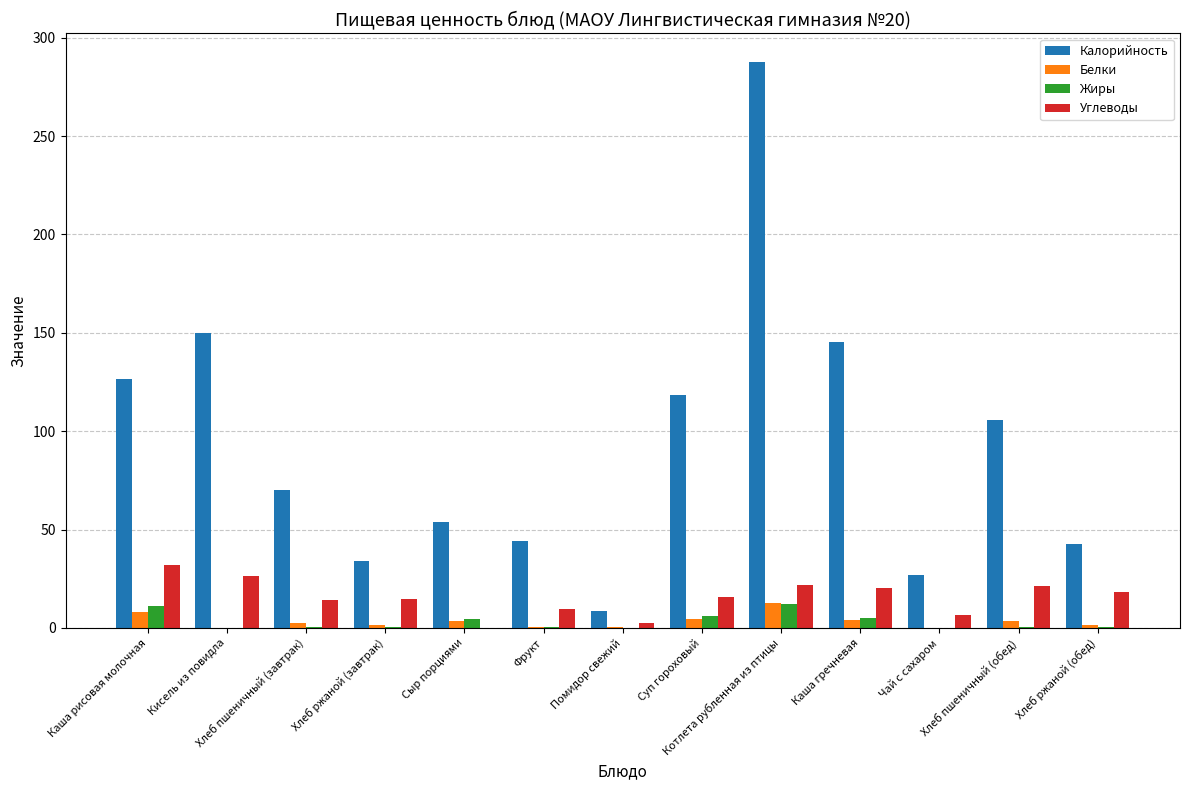

What is the sum of all Белки values?

42.4